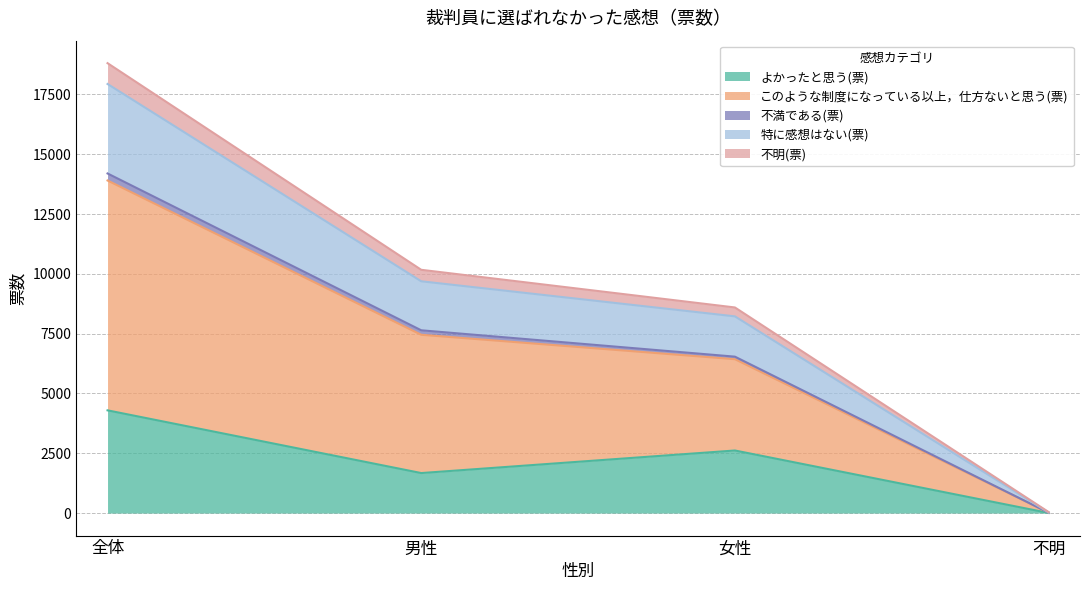

What is the label of the 4th point from the left?

不明